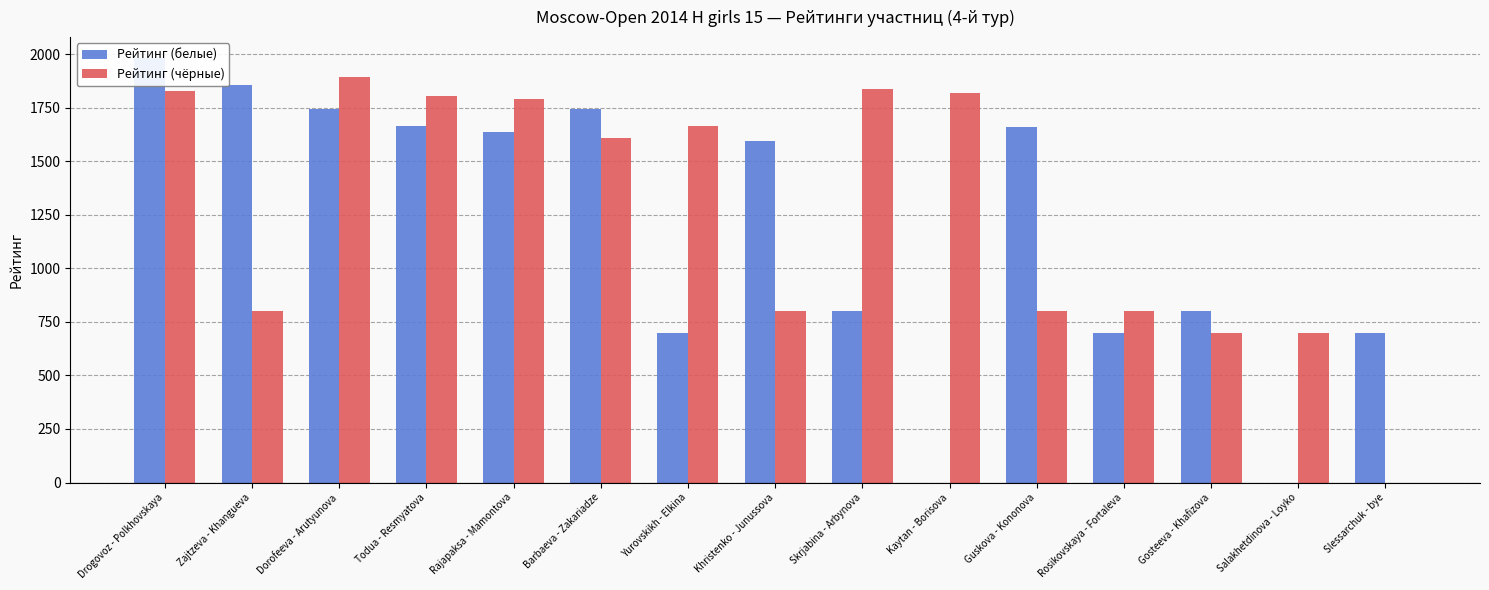

How many data points in Рейтинг (белые) are above 1595?

7